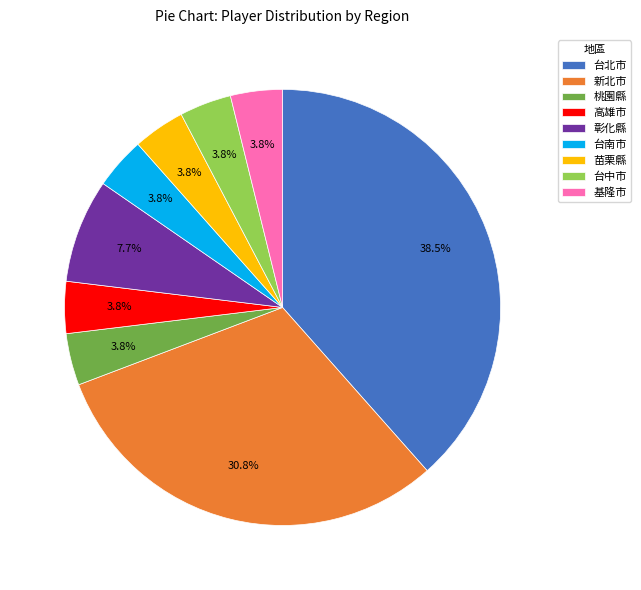

What percentage is the 台中市 slice, to the nearest percent?

4%